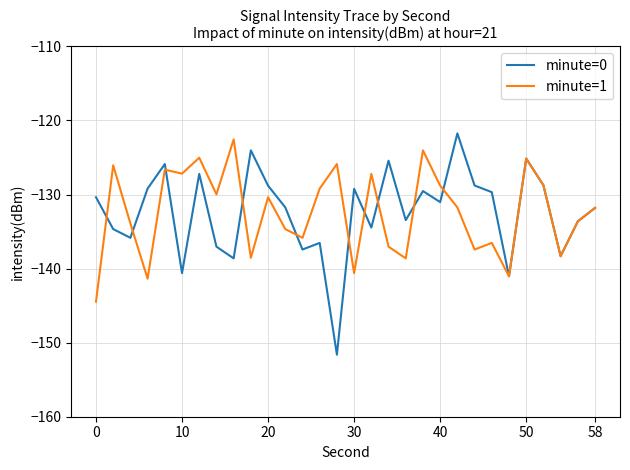

Is this an area chart (filled region under the line)?

No